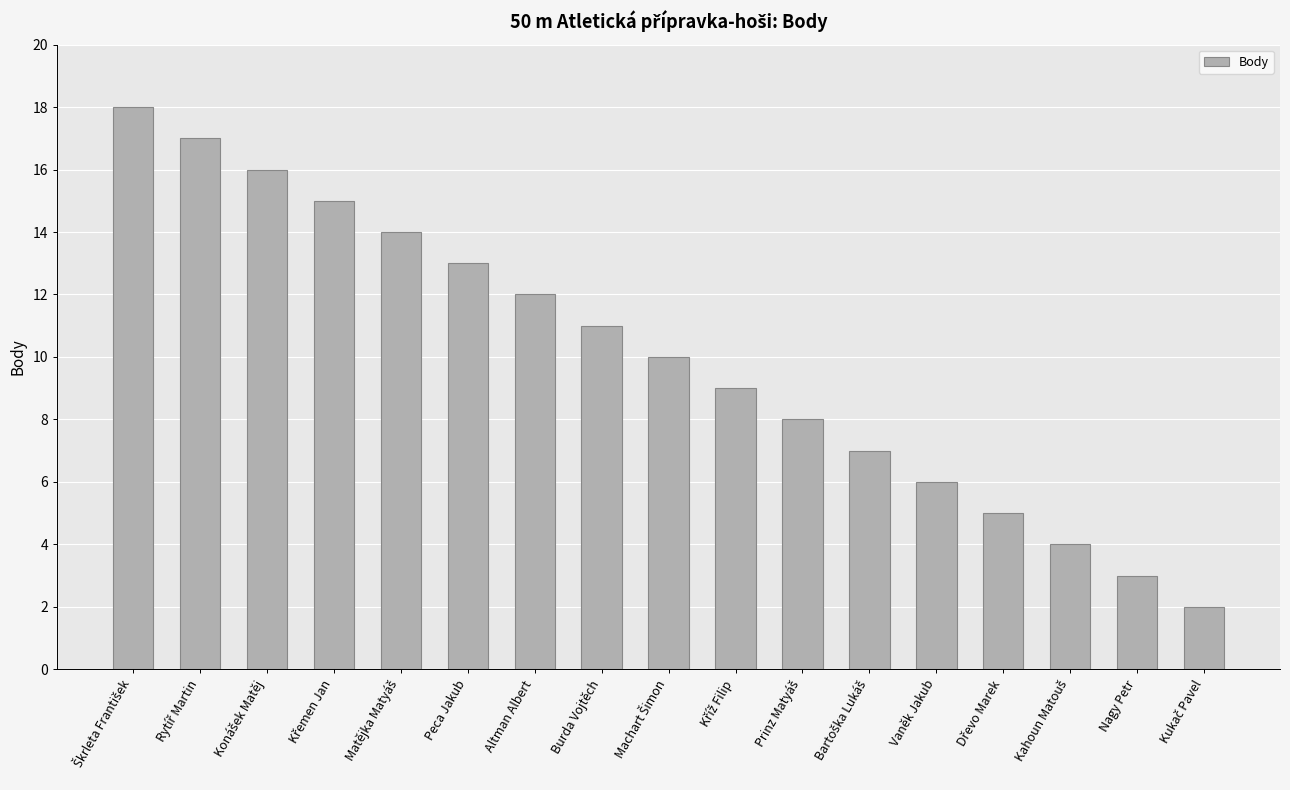

Approximately how many times larger is the value at Vaněk Jakub compared to Burda Vojtěch?

0.5